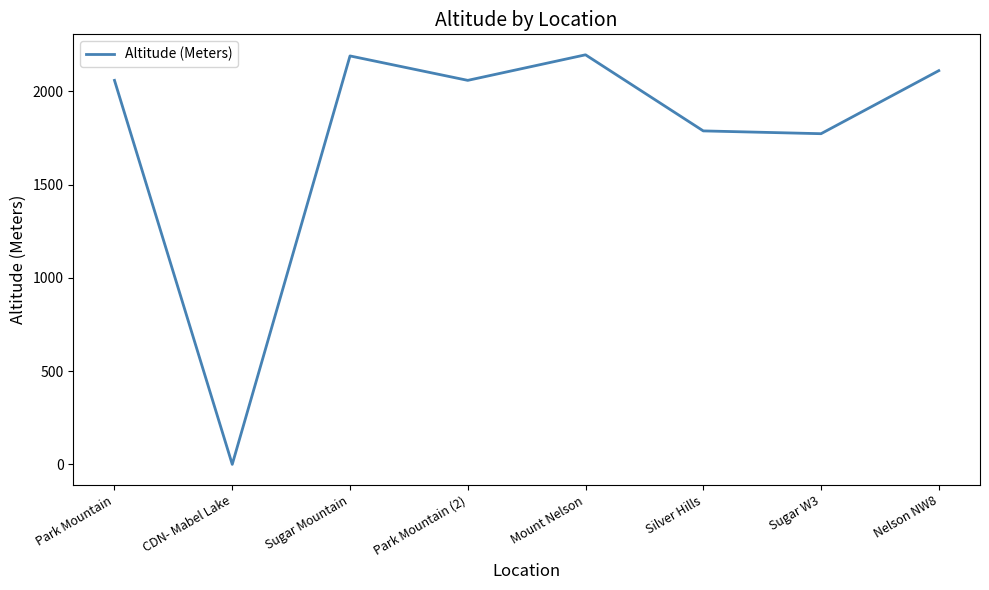

Does the chart have visible grid lines?

No